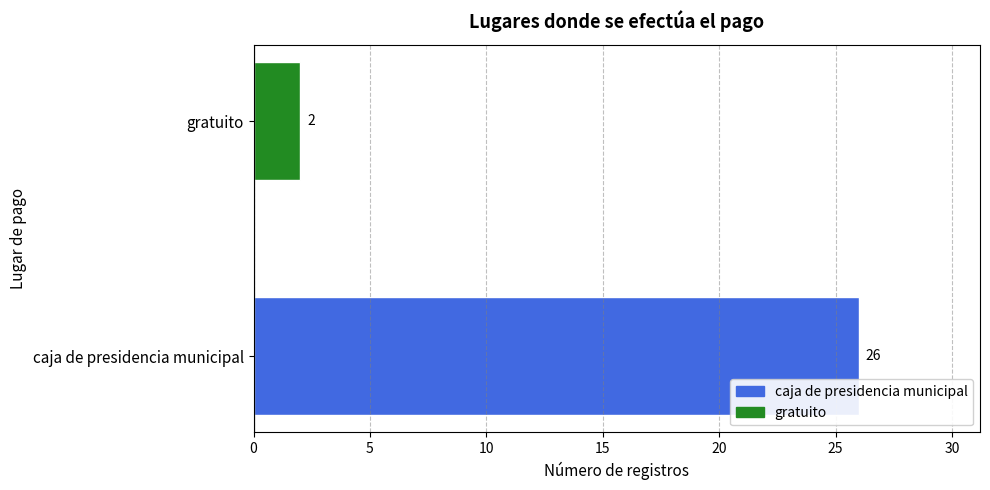

Is it true that the value at caja de presidencia municipal is 26?

True